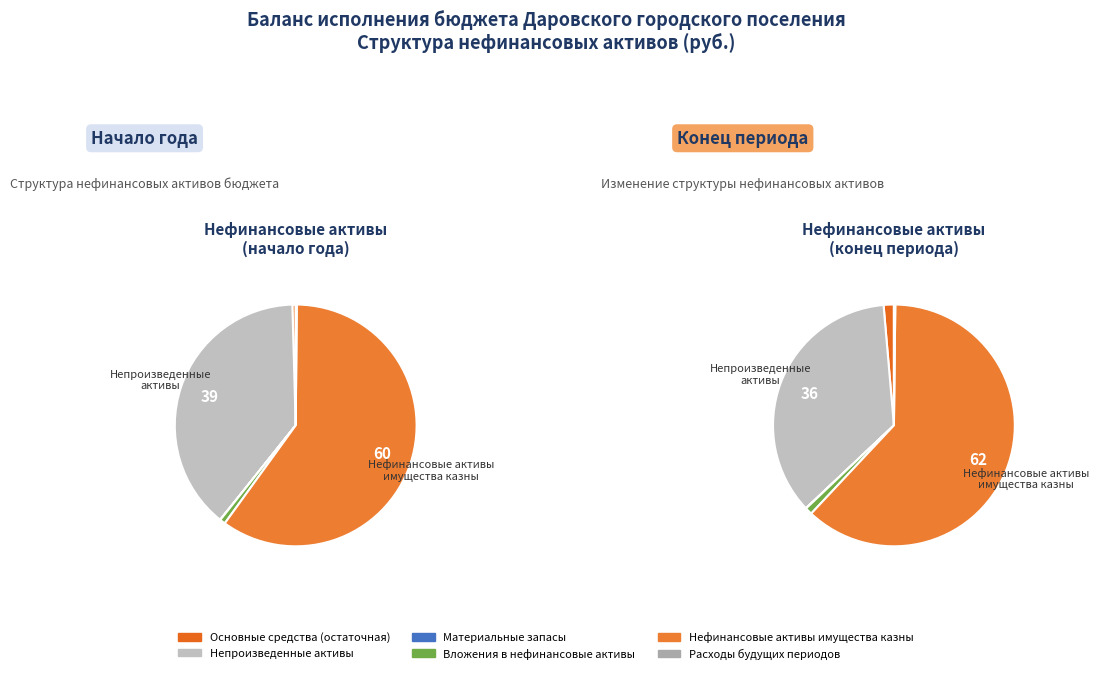

Is it true that Основные средства
(остаточная) is 1% of the pie?

False